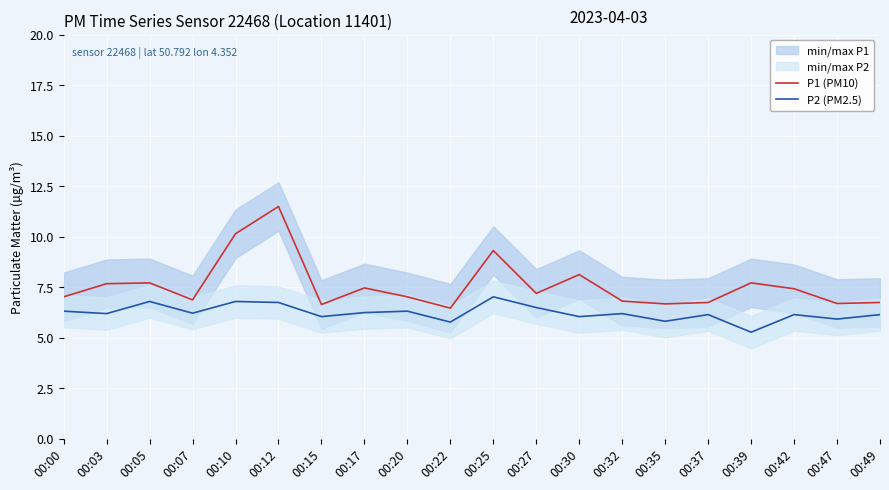

Which series has the widest spread of values?

P1 (PM10)